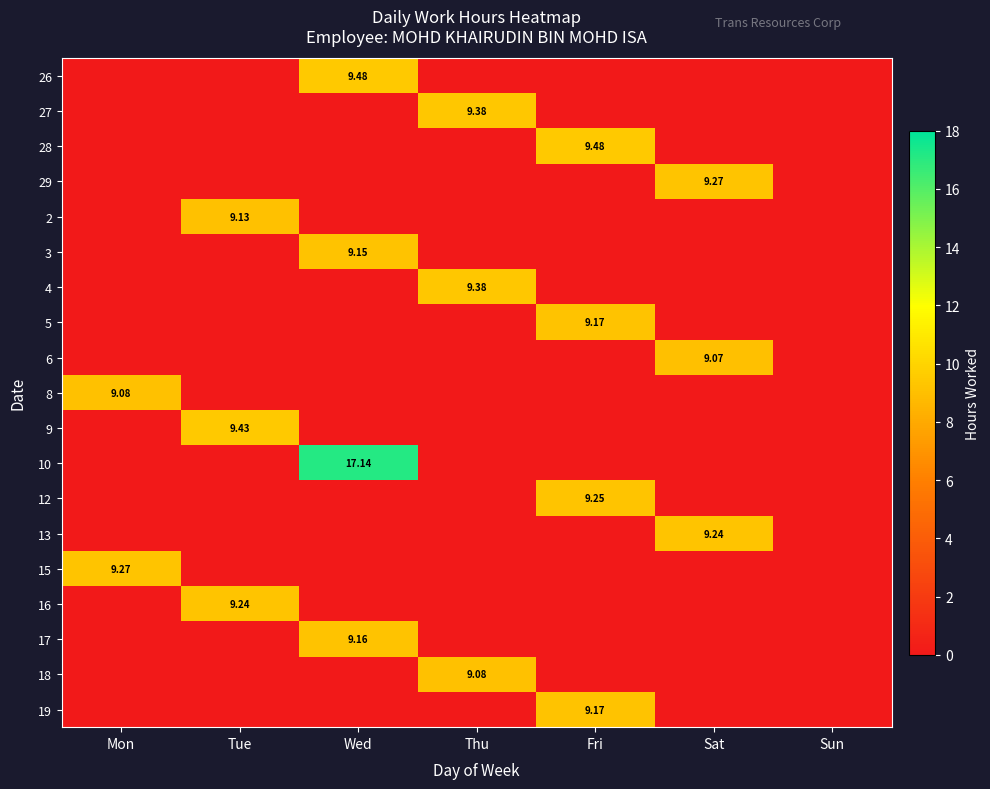

At which label does 5 reach its peak?

Fri